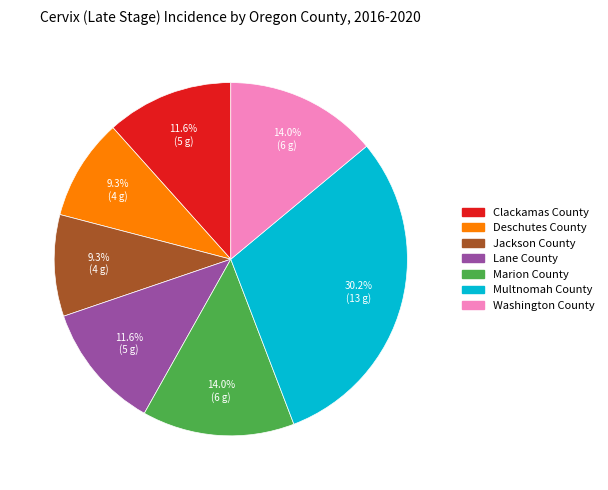

Count the number of slices in the pie.

7